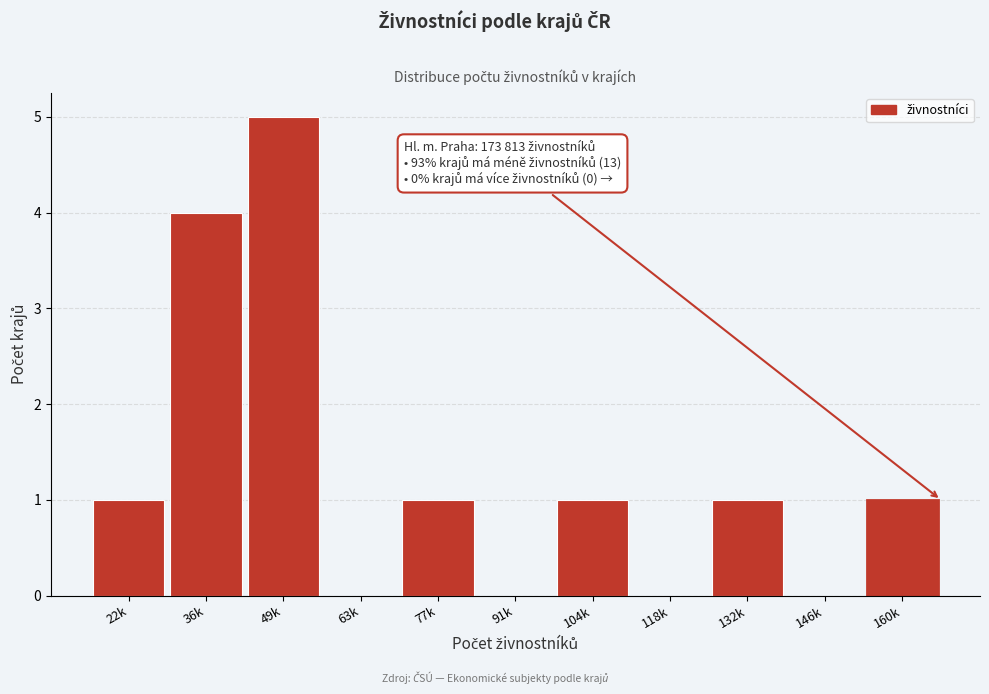

Reading left to right, list all the values displayed in this chart.

22k=1	36k=4	49k=5	63k=0	77k=1	91k=0	104k=1	118k=0	132k=1	146k=0	160k=1